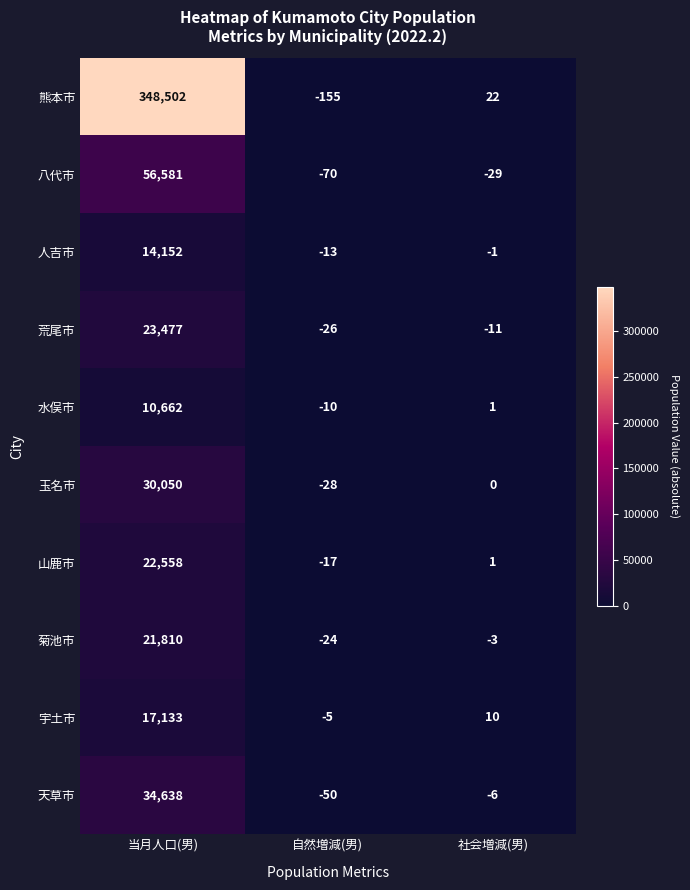

Rank the series by their maximum value, from highest to lowest.

熊本市, 八代市, 天草市, 玉名市, 荒尾市, 山鹿市, 菊池市, 宇土市, 人吉市, 水俣市